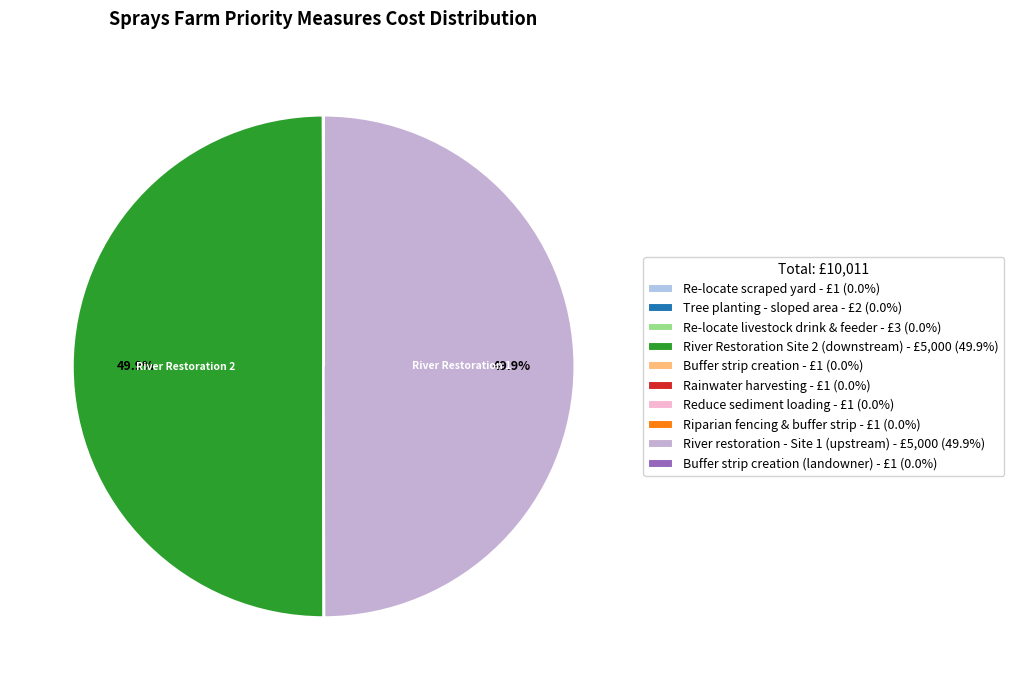

Which category has the biggest portion of the pie?

River Restoration Site 2 (downstream)